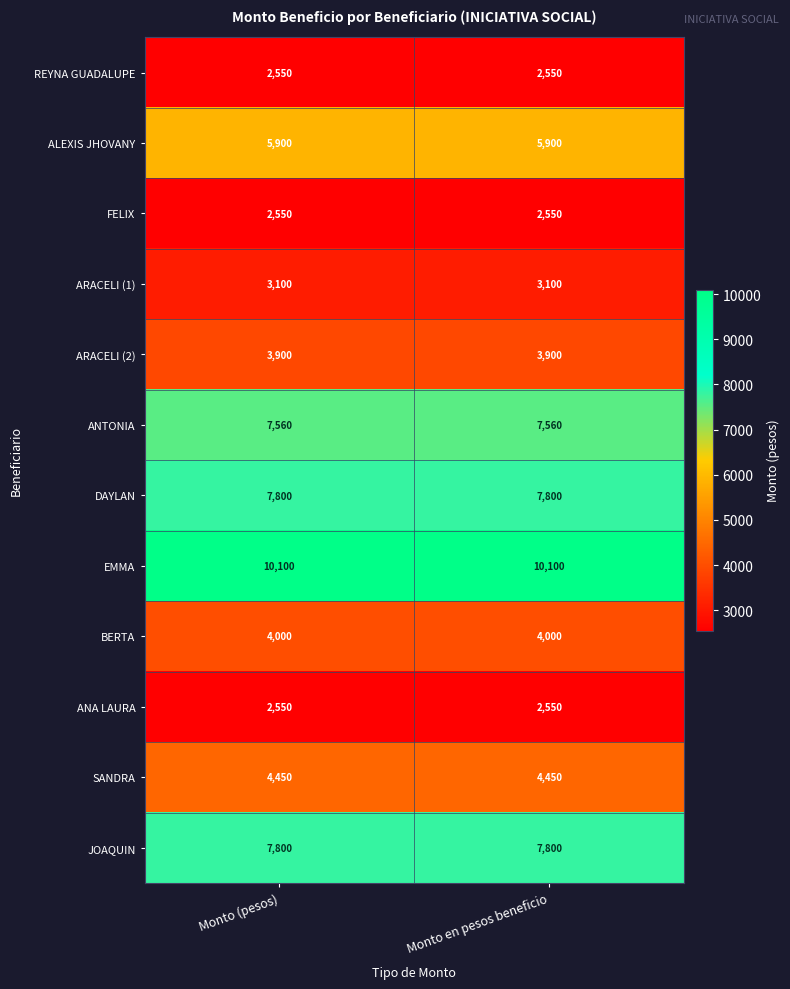

How many series are shown in this chart?

12